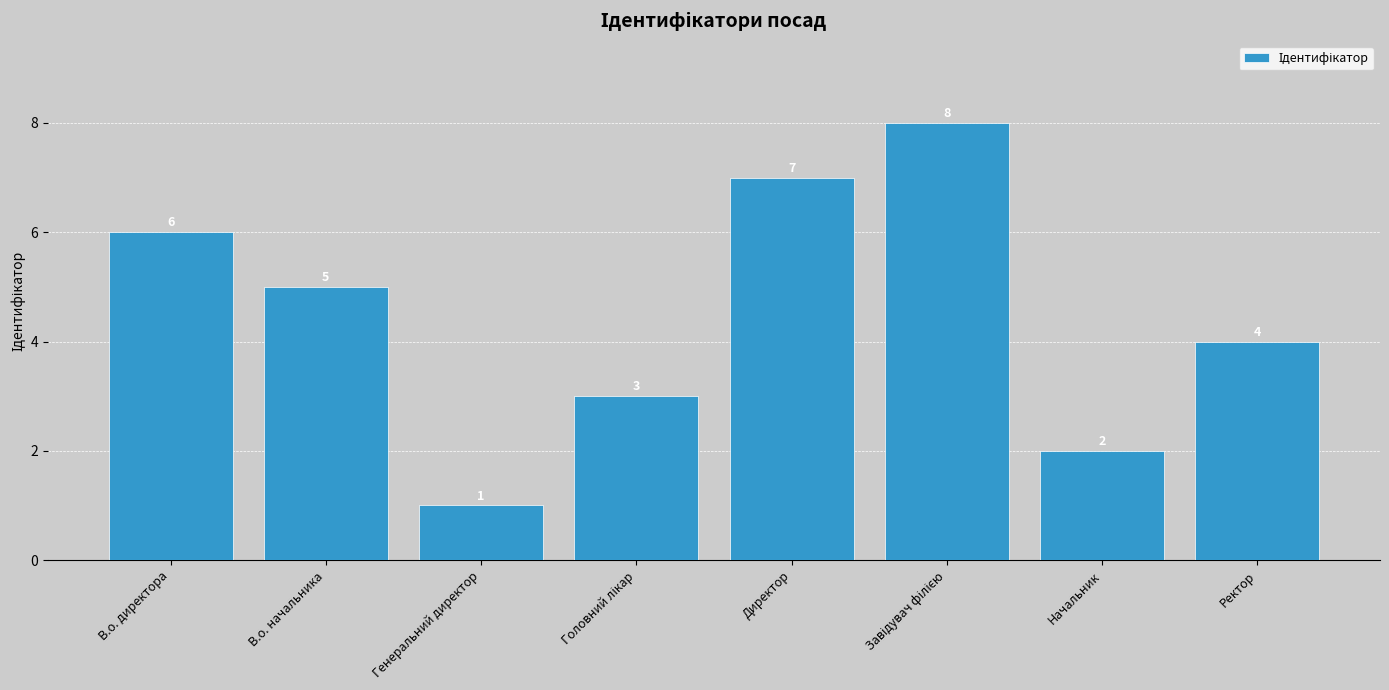

How many data points does each series have?

8